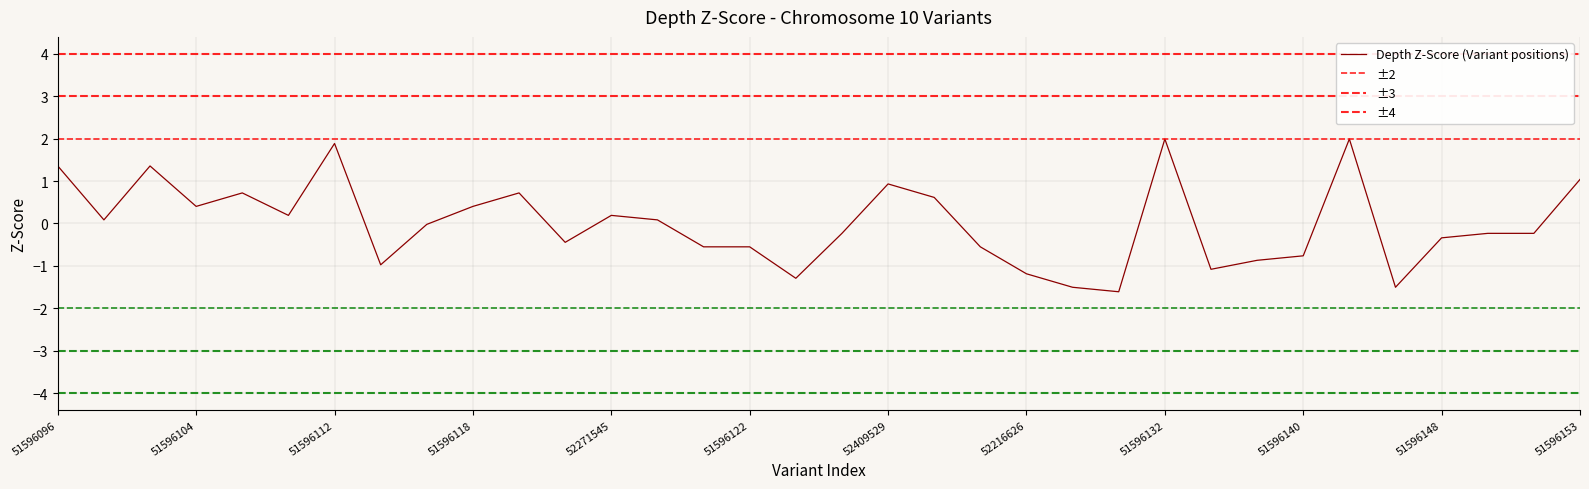

What is the difference between the maximum and minimum values?

3.6